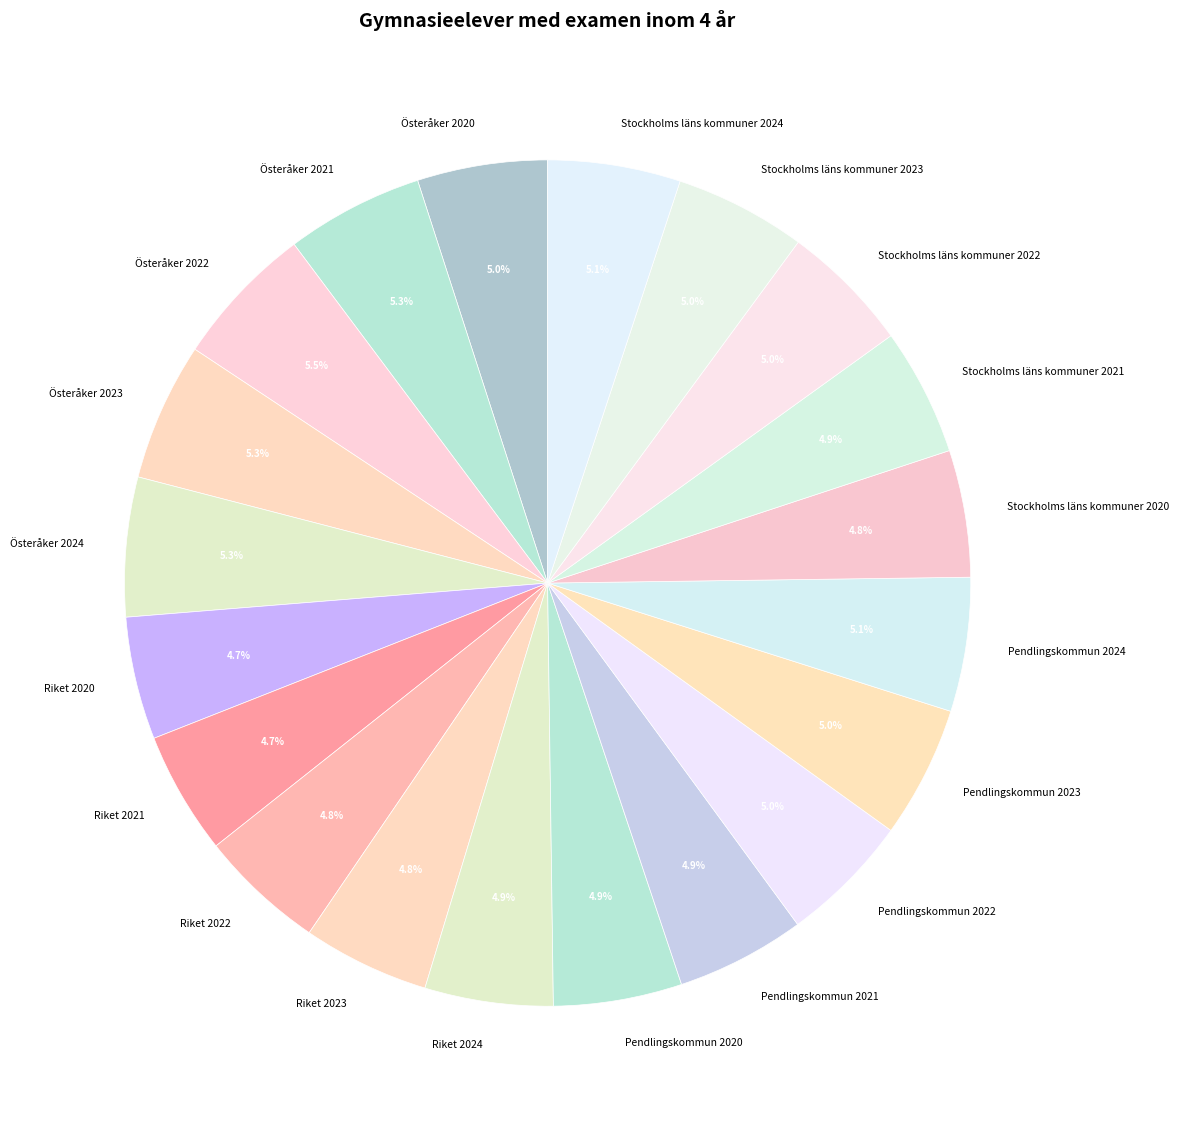

How many slices are in this pie chart?

20